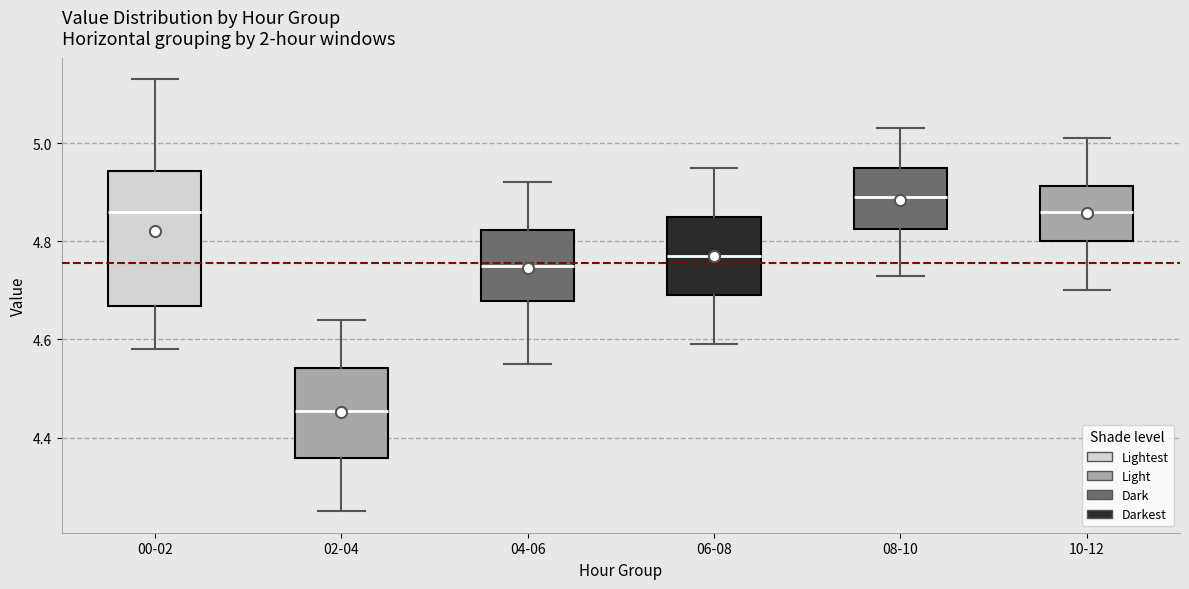

Reading left to right, transcribe this box plot: for each box, give where its median line is, the range the box spans, and where its two whiskers end, as read against the y-axis. The values are not printed on the chart, so give them approximately, as read against the axis.

00-02: median 4.86, box 4.66 to 4.94, whiskers 4.58 to 5.14
02-04: median 4.46, box 4.36 to 4.54, whiskers 4.26 to 4.64
04-06: median 4.76, box 4.68 to 4.82, whiskers 4.56 to 4.92
06-08: median 4.78, box 4.70 to 4.86, whiskers 4.60 to 4.96
08-10: median 4.90, box 4.82 to 4.96, whiskers 4.74 to 5.04
10-12: median 4.86, box 4.80 to 4.92, whiskers 4.70 to 5.02